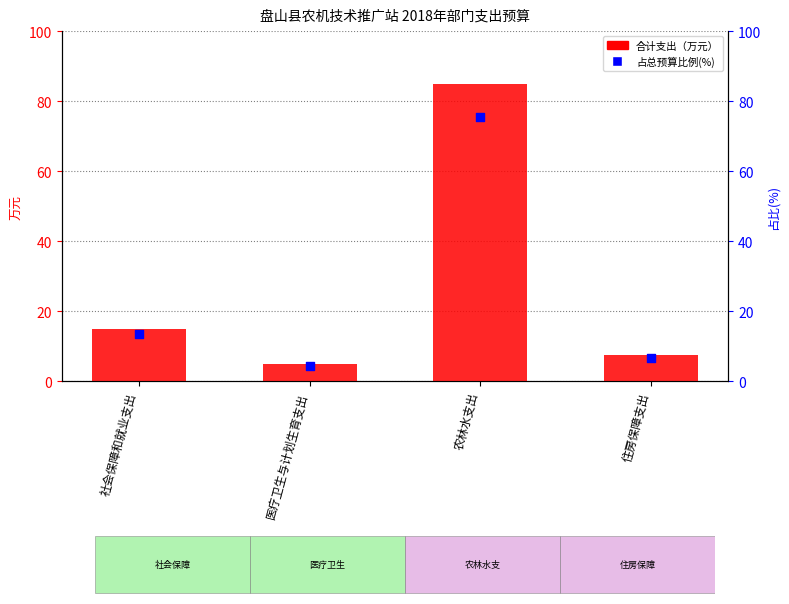

What is the total value across all series at 社会保障和就业支出?

28.4